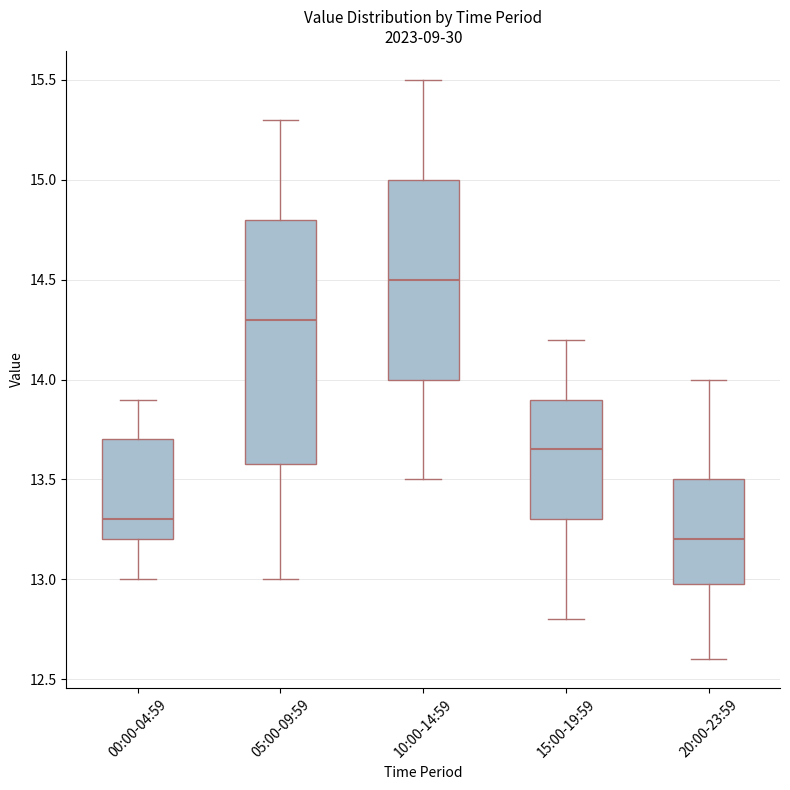

Where does the median line of the box for 00:00-04:59 sit on the y-axis? The values are not printed on the chart, so give them approximately, as read against the axis.

13.30